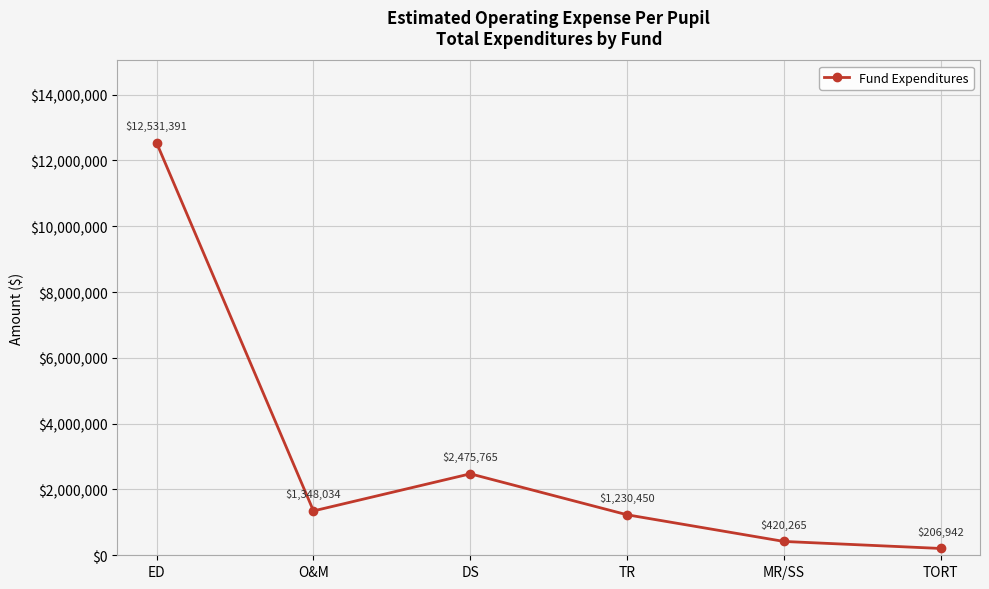

How many interior local peaks (higher than both neighbors) does the data have?

1